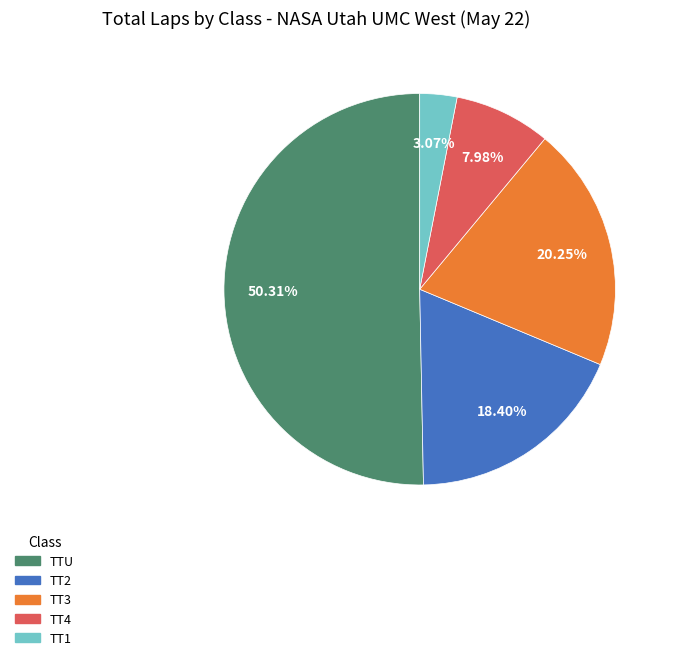

Which category has the smallest portion of the pie?

TT1